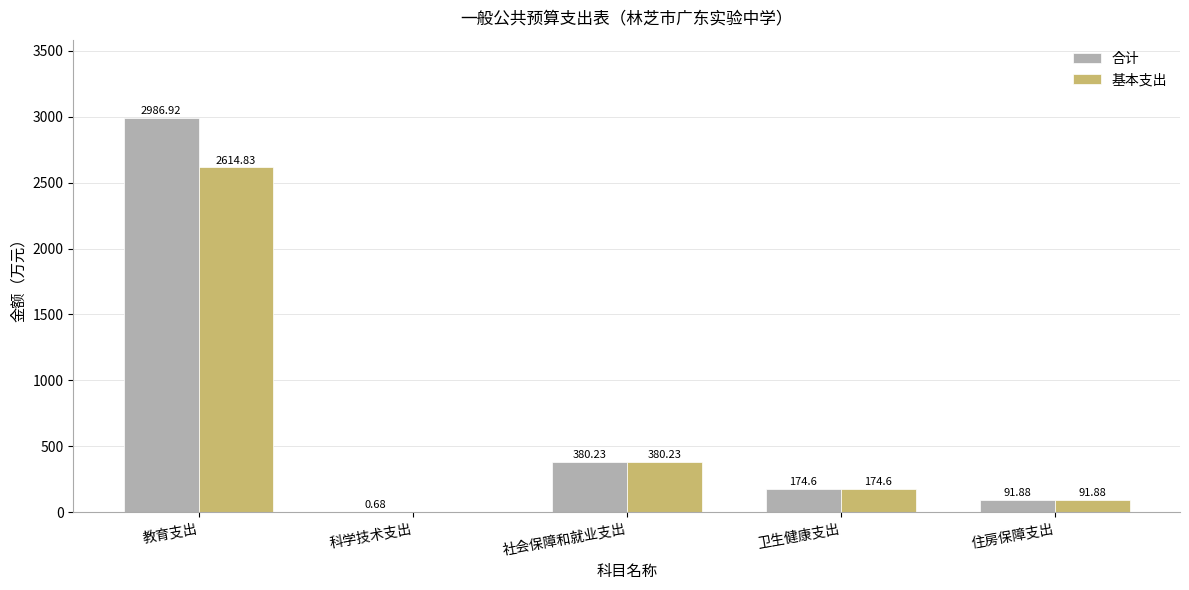

Count the number of categories in the chart.

5